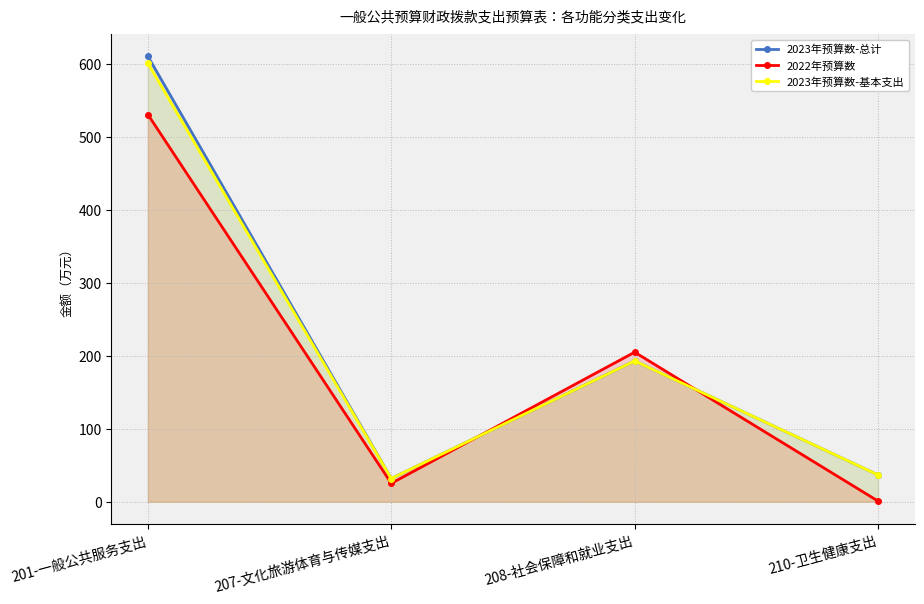

True or false: 2023年预算数-总计 has a value of 12.5 at 207-文化旅游体育与传媒支出.

False